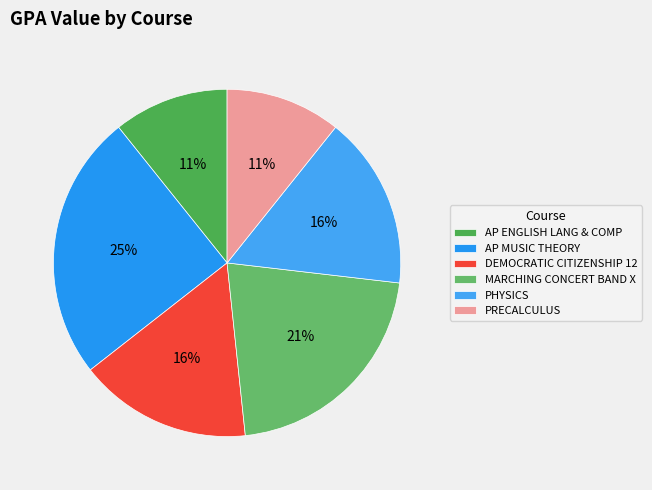

To the nearest percent, what percentage of the pie is PRECALCULUS?

11%